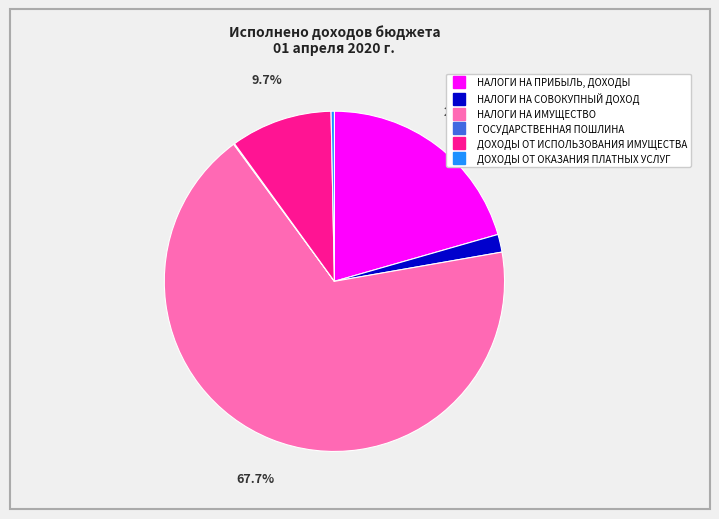

Between ДОХОДЫ ОТ ИСПОЛЬЗОВАНИЯ ИМУЩЕСТВА and НАЛОГИ НА СОВОКУПНЫЙ ДОХОД, which is larger?

ДОХОДЫ ОТ ИСПОЛЬЗОВАНИЯ ИМУЩЕСТВА